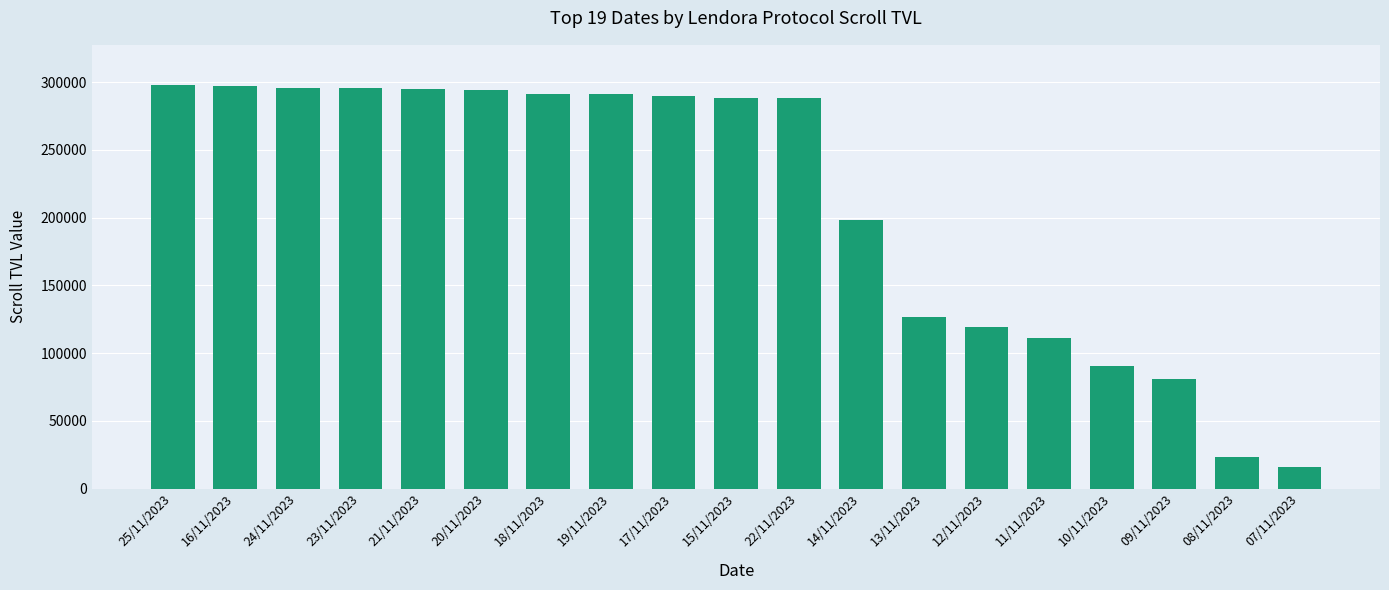

Where does the data first go above 288448?

25/11/2023